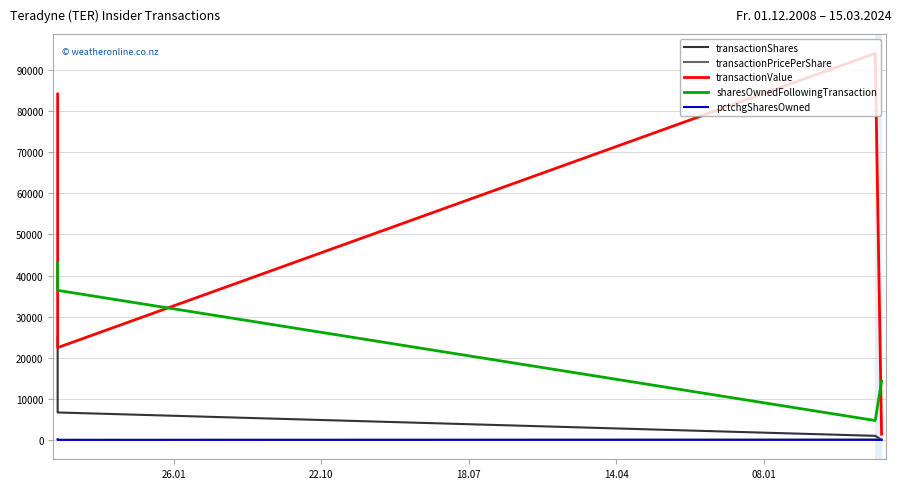

What is the difference between the maximum and minimum values in the transactionShares series?

24987.0